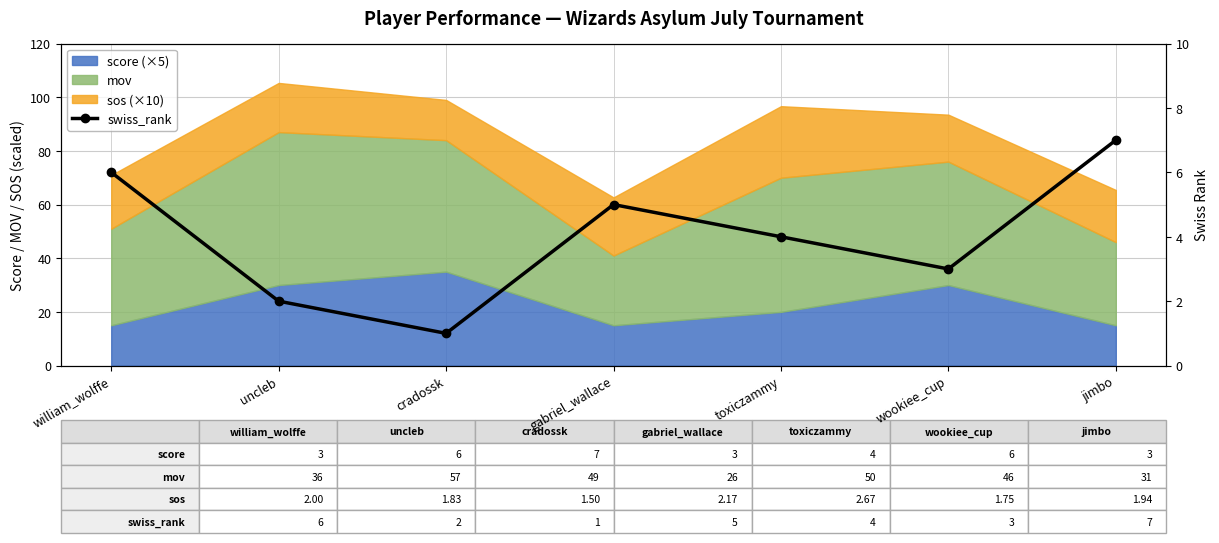

How many lines are shown in the chart?

1